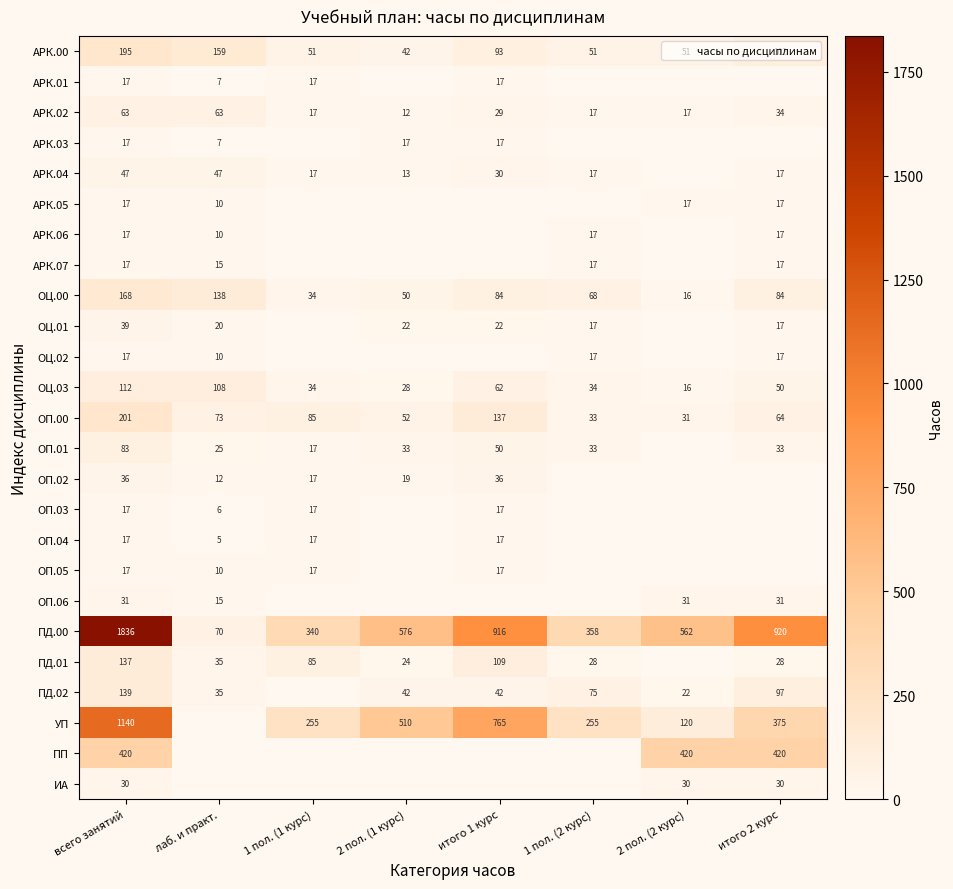

What is the difference between the АРК.02 values at 2 пол. (1 курс) and 2 пол. (2 курс)?

5